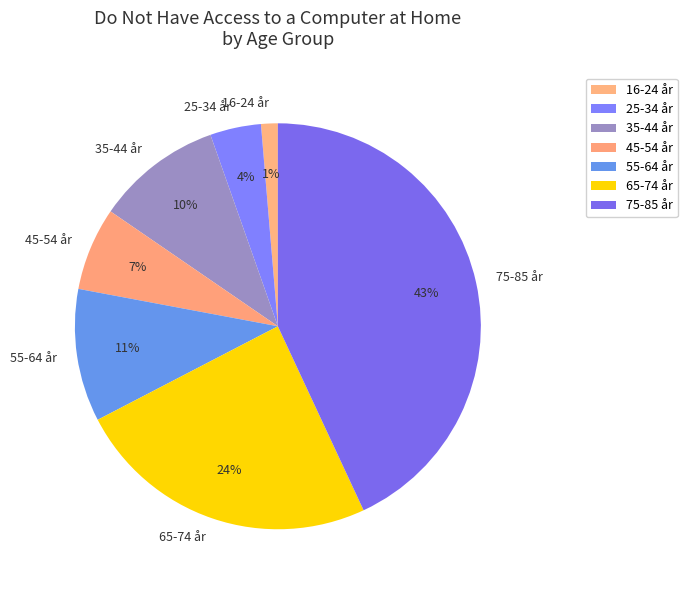

How many slices are in this pie chart?

7